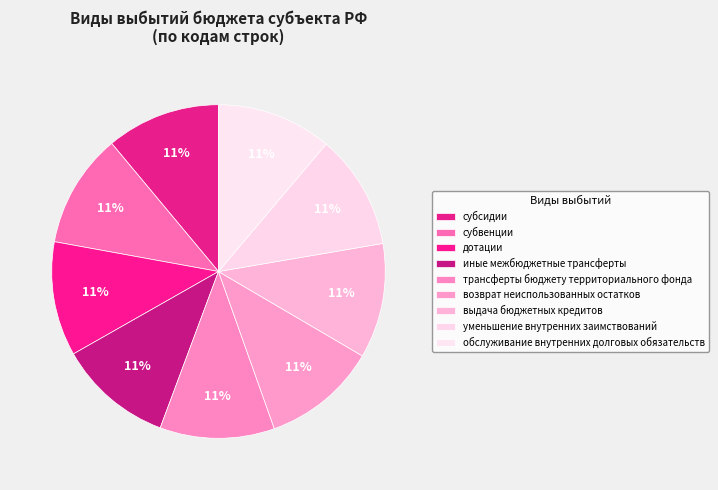

True or false: уменьшение внутренних заимствований accounts for 11% of the total.

True